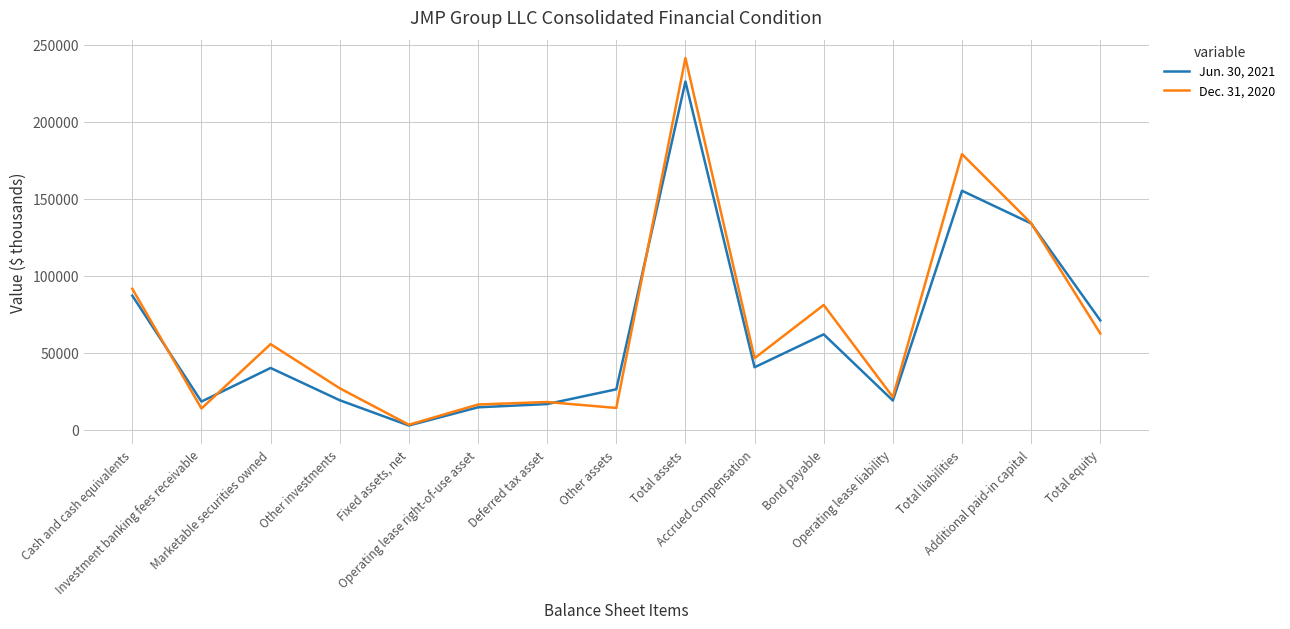

What value does the Dec. 31, 2020 series have at Other assets, to the nearest 10?

14020